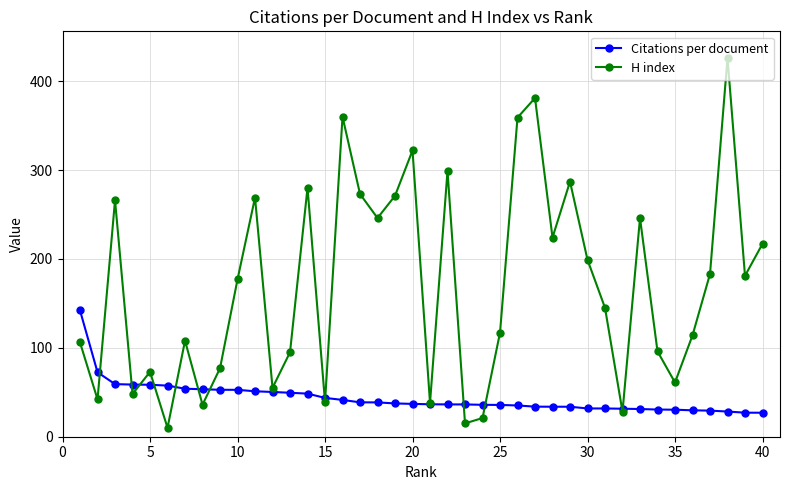

Which series has the largest range (max minus min)?

H index